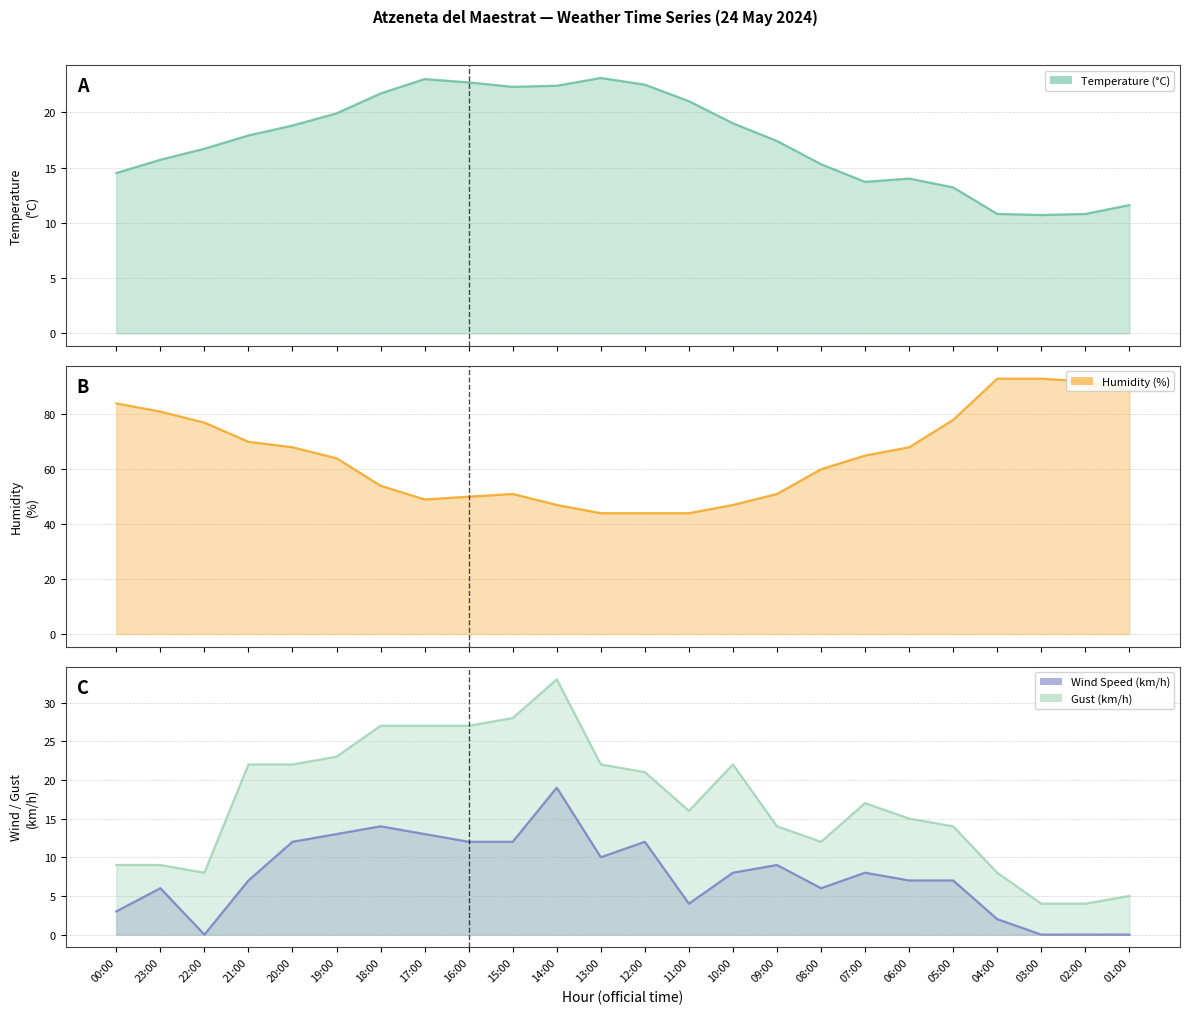

How many values in the Wind Speed (km/h) series exceed 8?

10